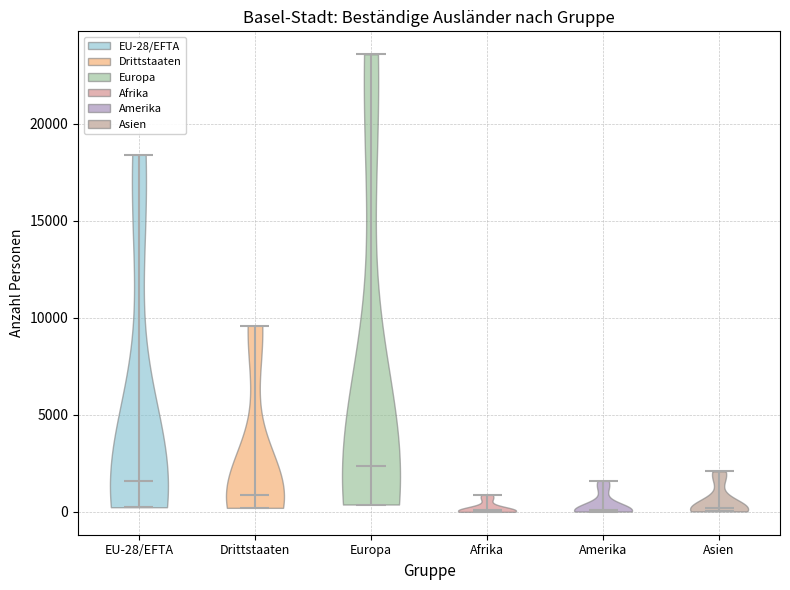

What is the highest point the violin for Afrika reaches on the y-axis? The values are not printed on the chart, so give them approximately, as read against the axis.

1000